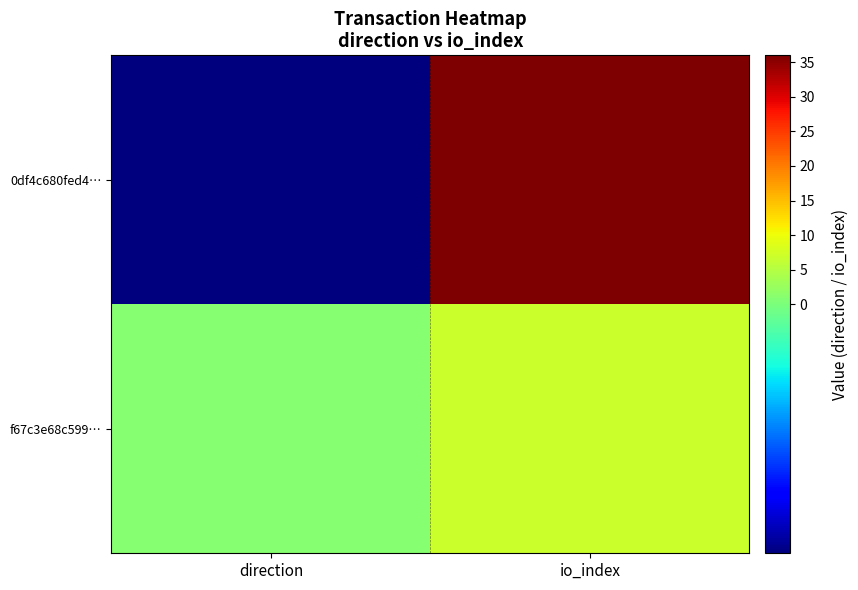

Reading left to right, what are all the values shown in this chart?

0df4c680fed4…: direction=-1	io_index=36
f67c3e68c599…: direction=1	io_index=7